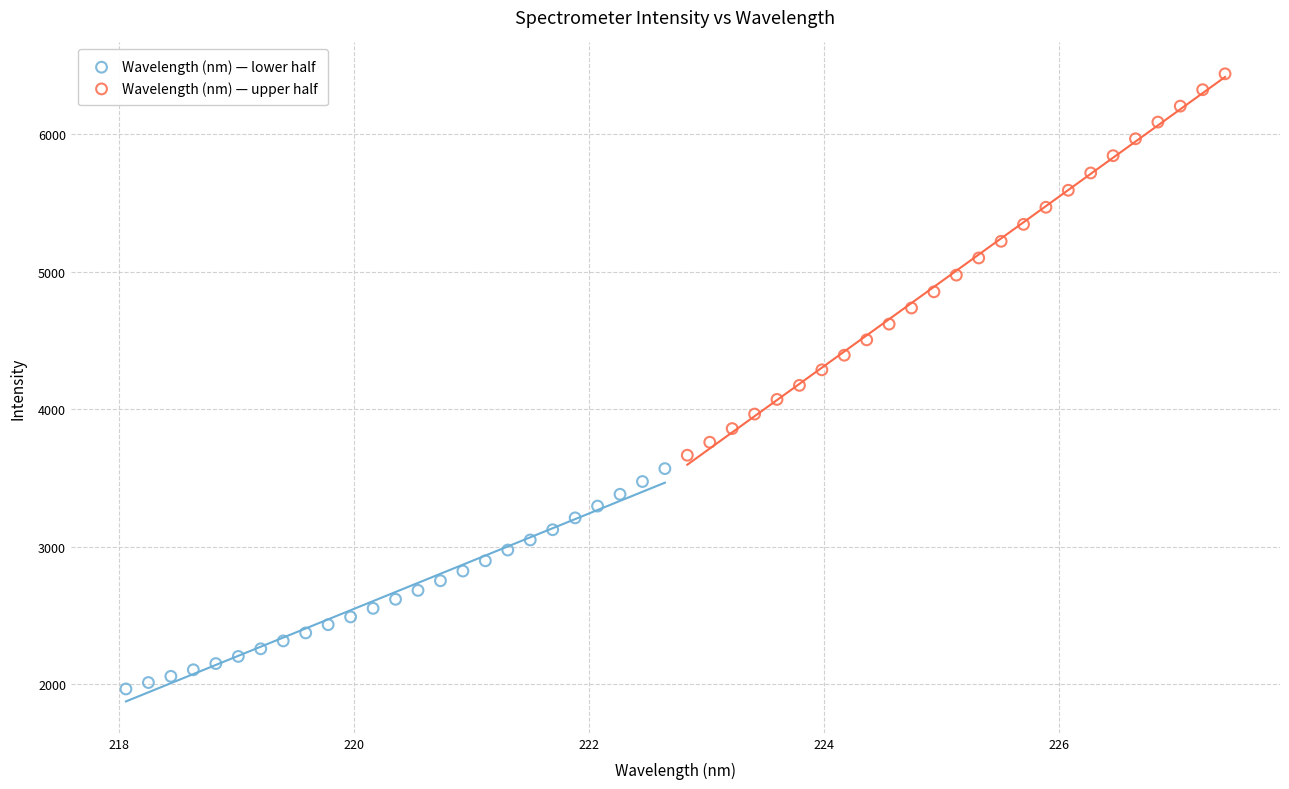

Which series reaches the maximum Y coordinate?

Wavelength (nm) — upper half